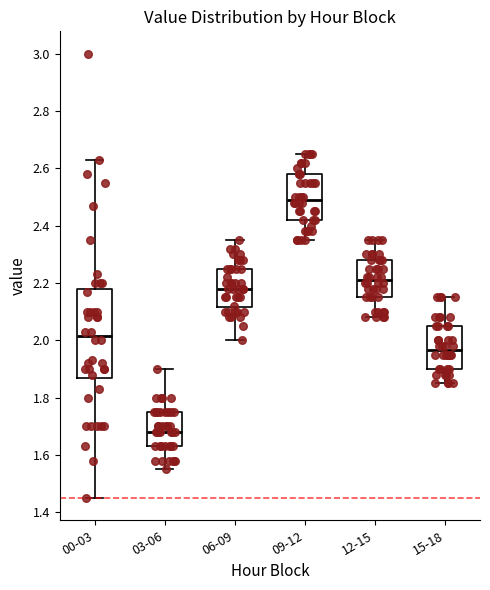

Which box has the lowest median line?

03-06